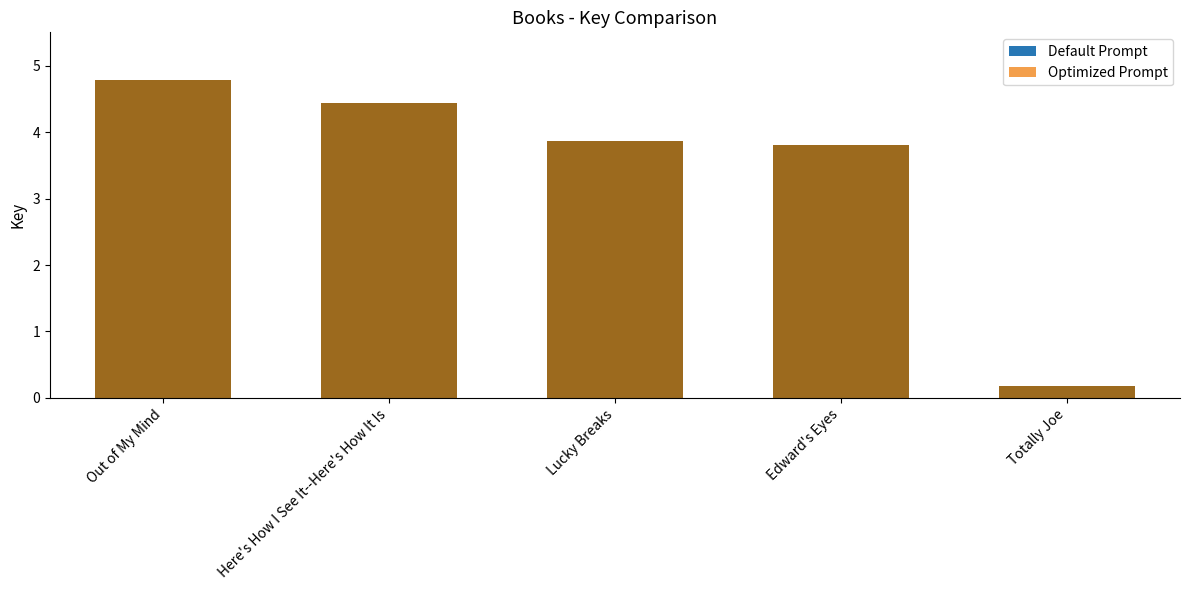

What is the value of the 1st bar from the left?

4.8